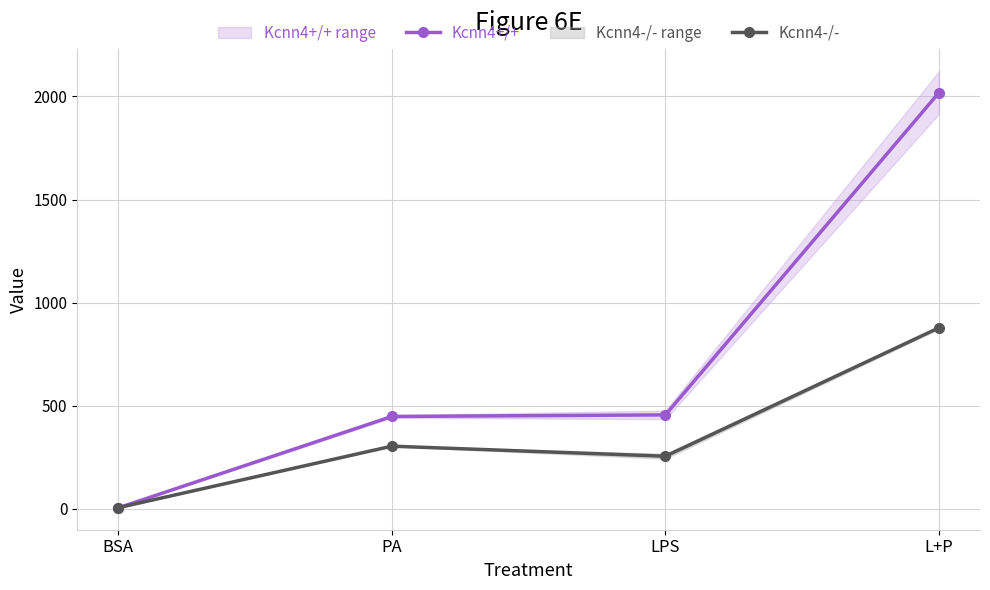

What is the value of the Kcnn4-/- point at the 4th from the left?

877.7